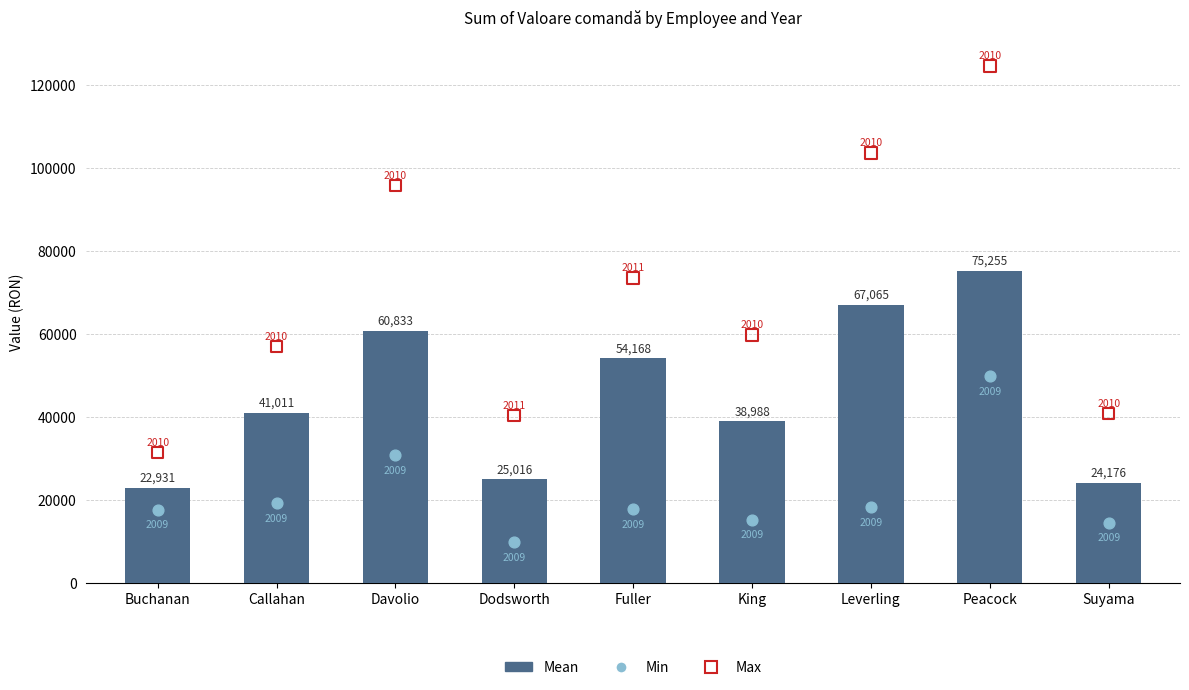

Is the value of Max at Callahan greater than the value of Mean at Buchanan?

Yes